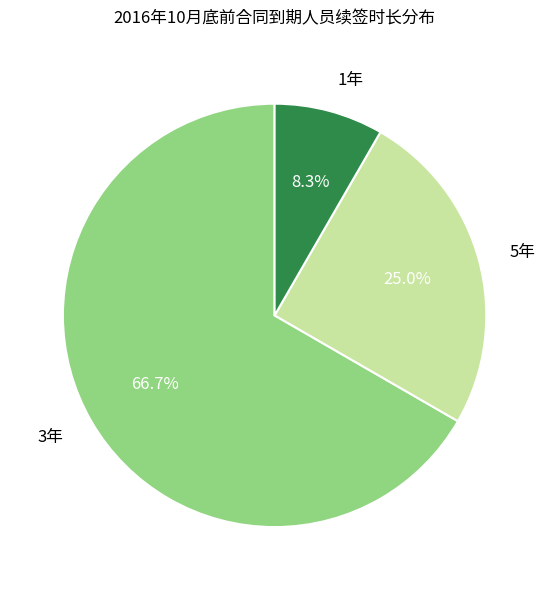

Is there any slice that represents more than half of the pie?

Yes